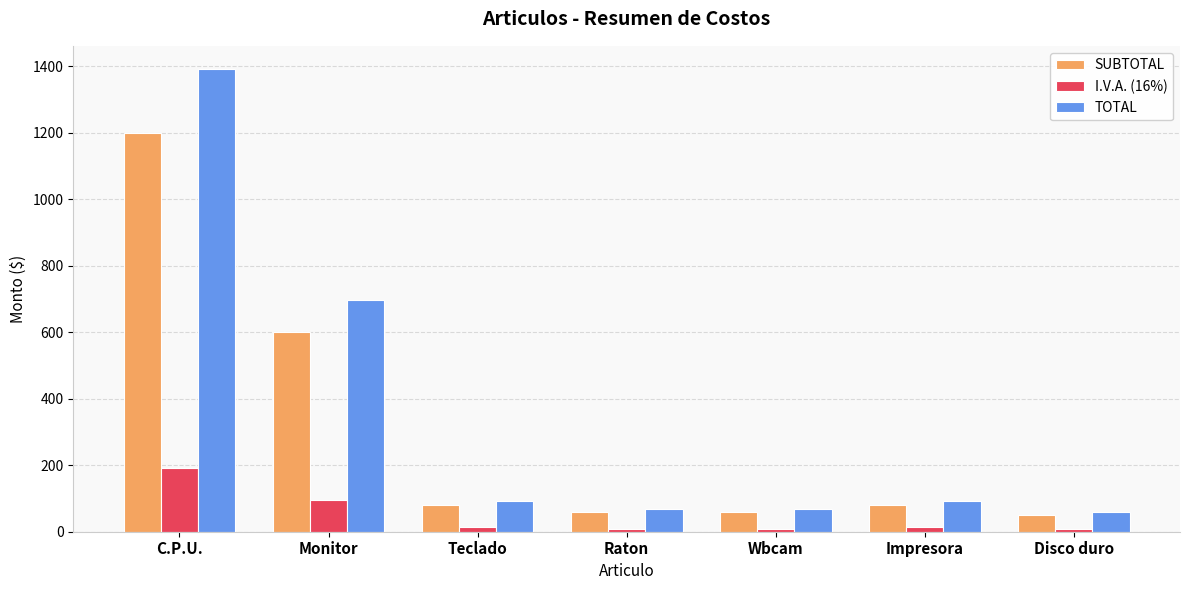

How many values in the TOTAL series exceed 92?

4